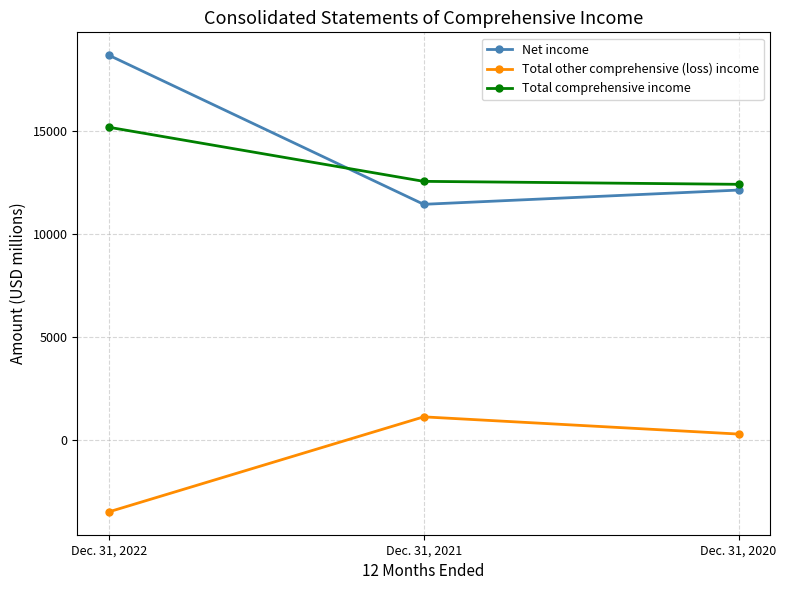

At which category is the sum across all series the highest?

Dec. 31, 2022